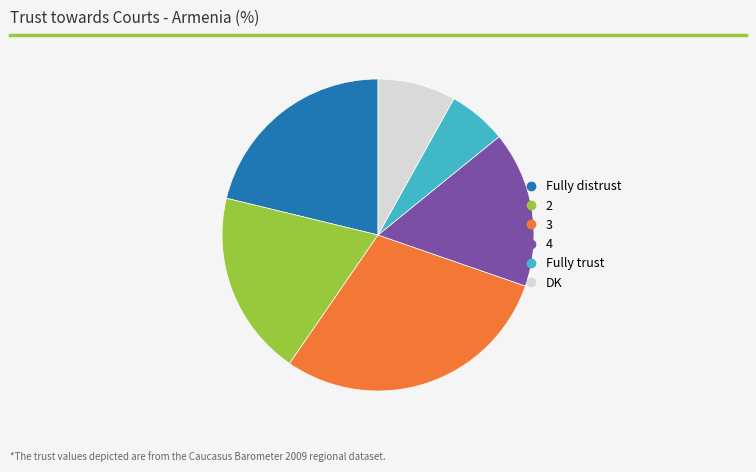

Which has a higher value, 3 or 2?

3